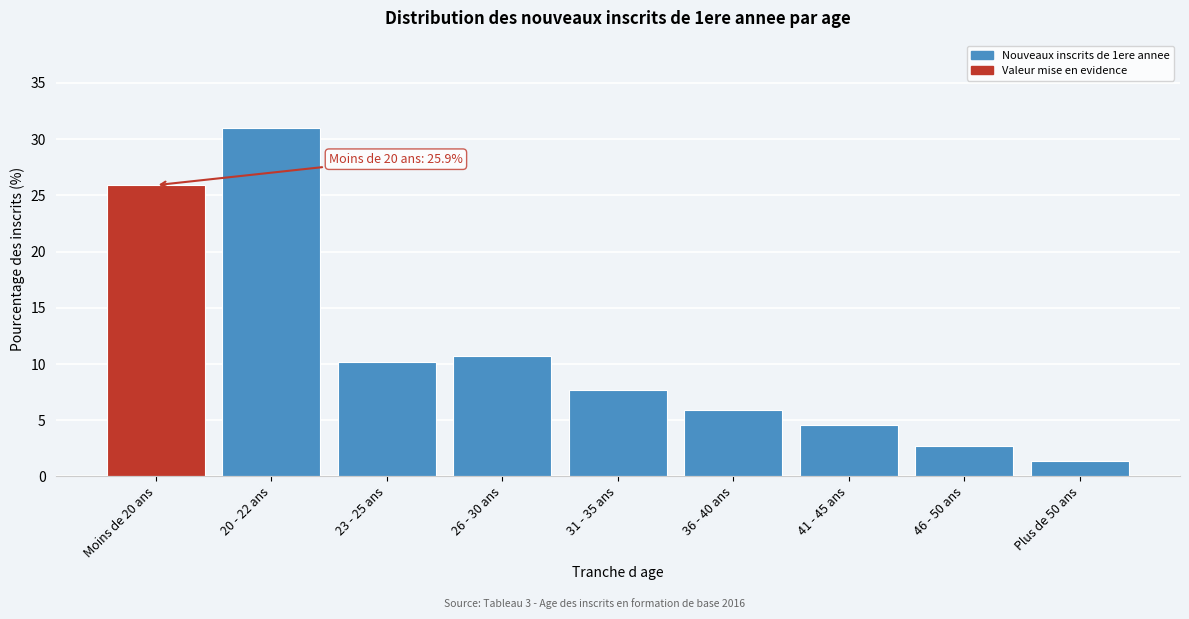

Reading left to right, list all the values displayed in this chart.

25.9	31.0	10.2	10.7	7.7	5.9	4.6	2.7	1.4